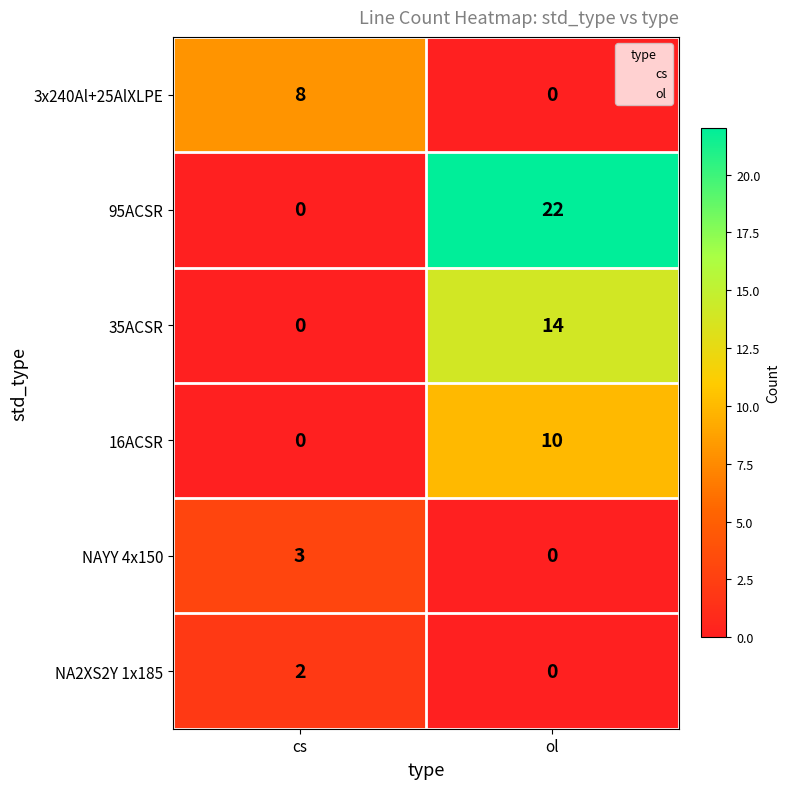

The NA2XS2Y 1x185 series shows 1 at ol. True or false?

False